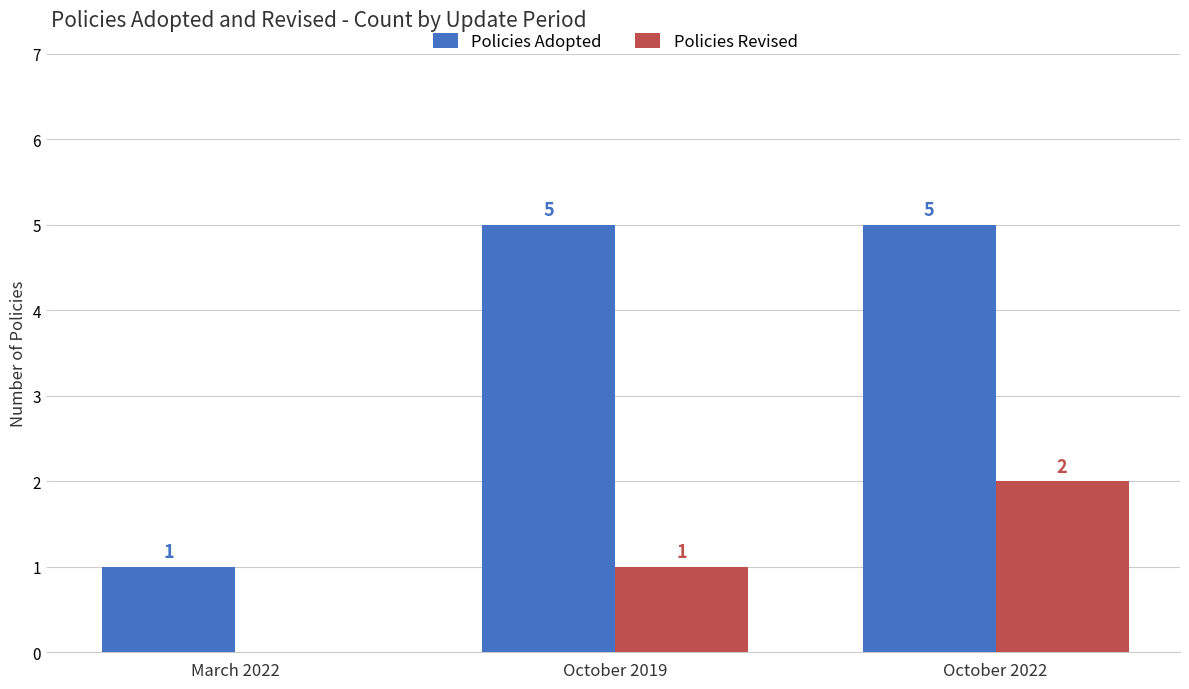

How many Policies Adopted values are between 1 and 5?

3